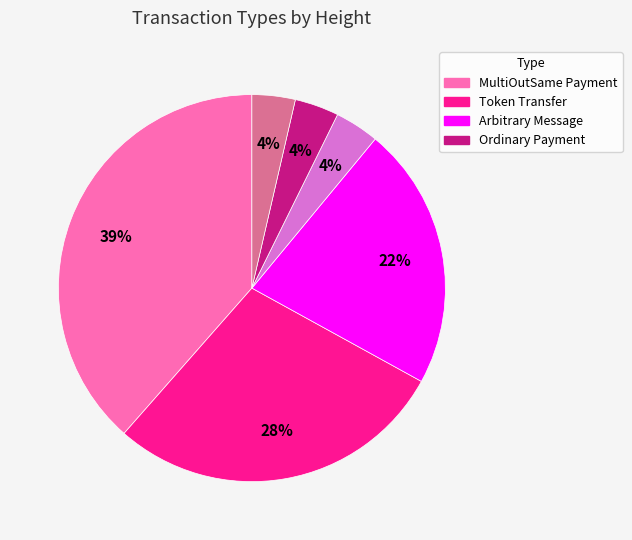

To the nearest percent, what is the average slice percentage?

17%